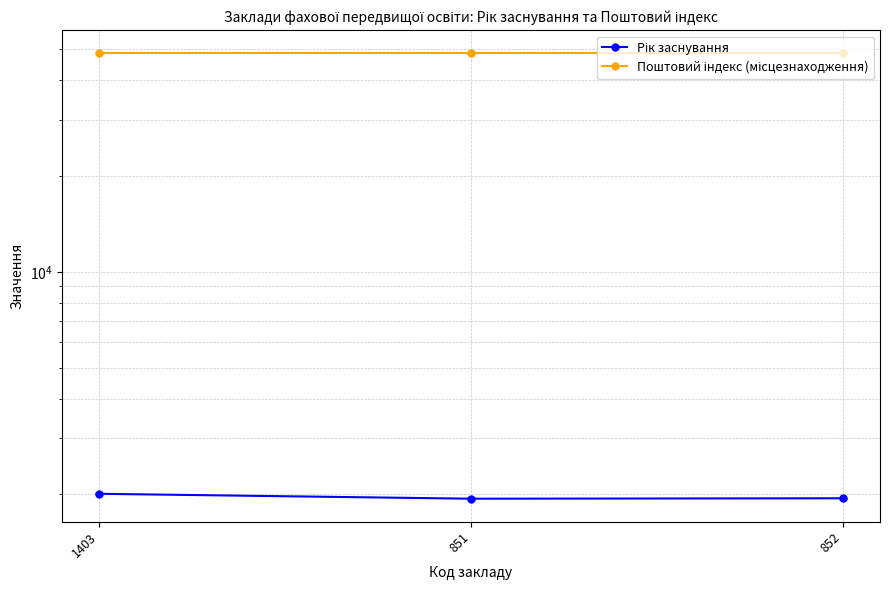

What is the label of the 1st point from the left?

1403